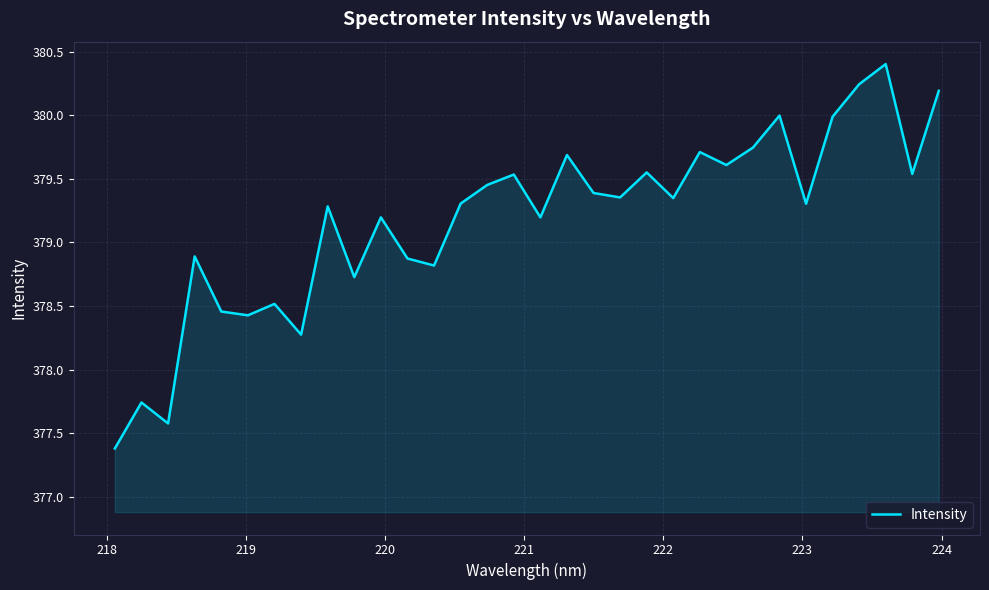

What is the smallest value displayed?

377.4